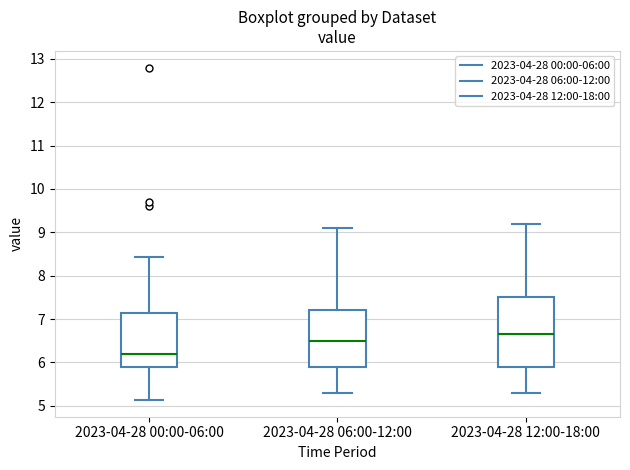

Reading left to right, transcribe this box plot: for each box, give where its median line is, the range the box spans, and where its two whiskers end, as read against the y-axis. The values are not printed on the chart, so give them approximately, as read against the axis.

2023-04-28 00:00-06:00: median 6.2, box 5.9 to 7.1, whiskers 5.1 to 8.4
2023-04-28 06:00-12:00: median 6.5, box 5.9 to 7.2, whiskers 5.3 to 9.1
2023-04-28 12:00-18:00: median 6.7, box 5.9 to 7.5, whiskers 5.3 to 9.2